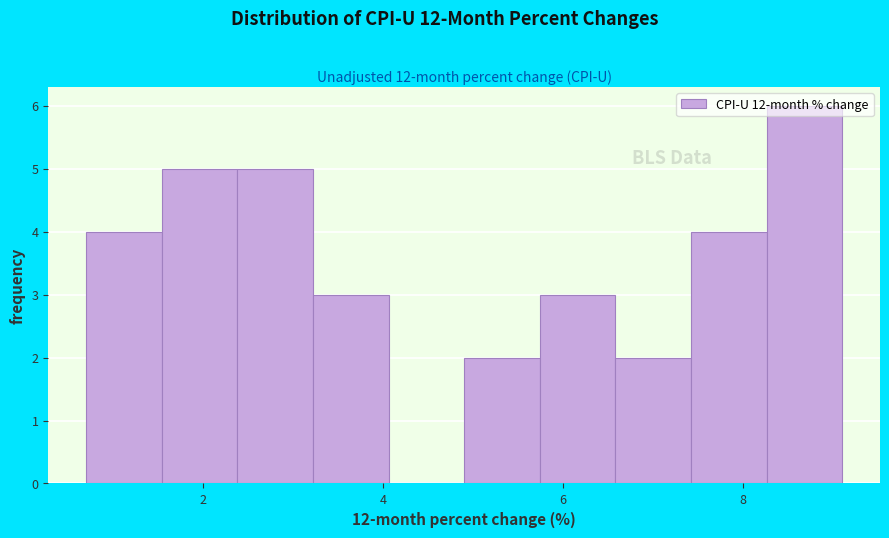

Which range on the x-axis has the tallest bar?

8.26 to 9.10